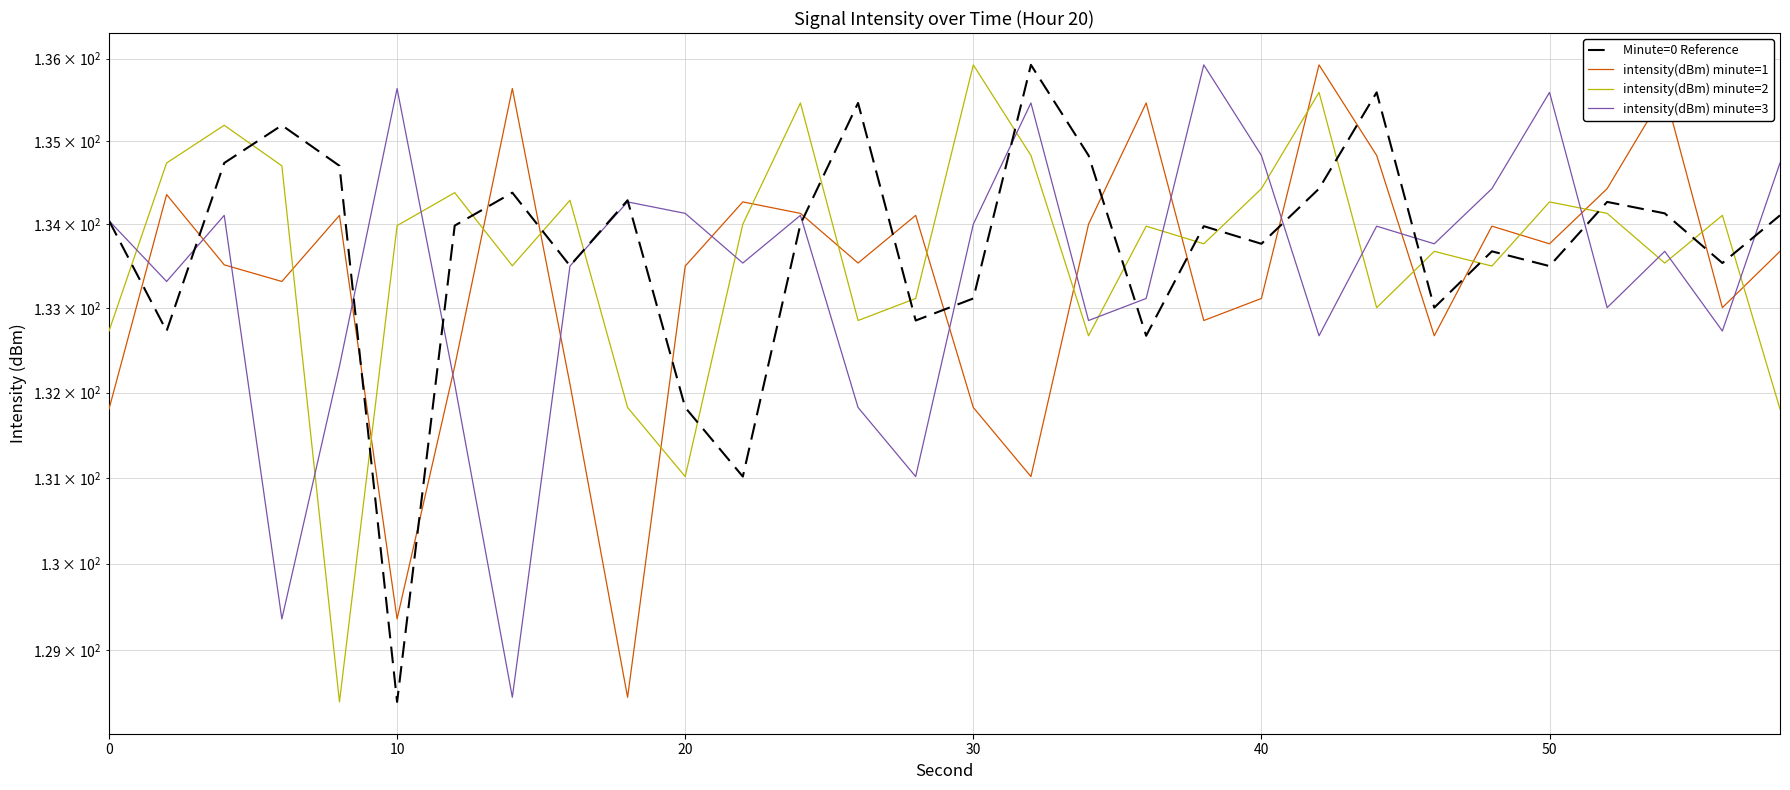

What is the maximum value for intensity(dBm) minute=2?

135.9